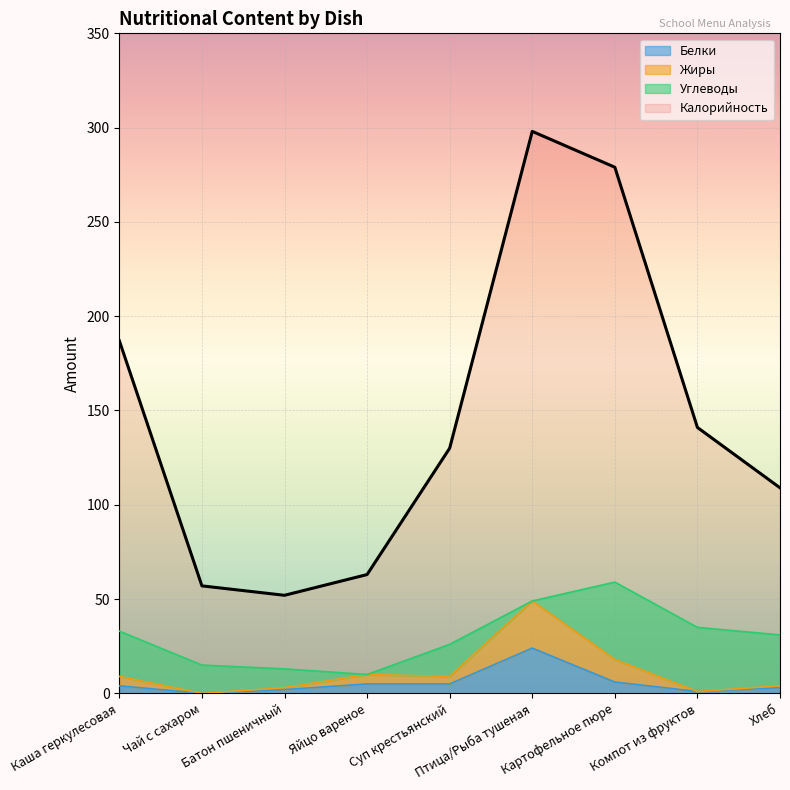

What is the difference between the Калорийность values at Яйцо вареное and Хлеб?

46